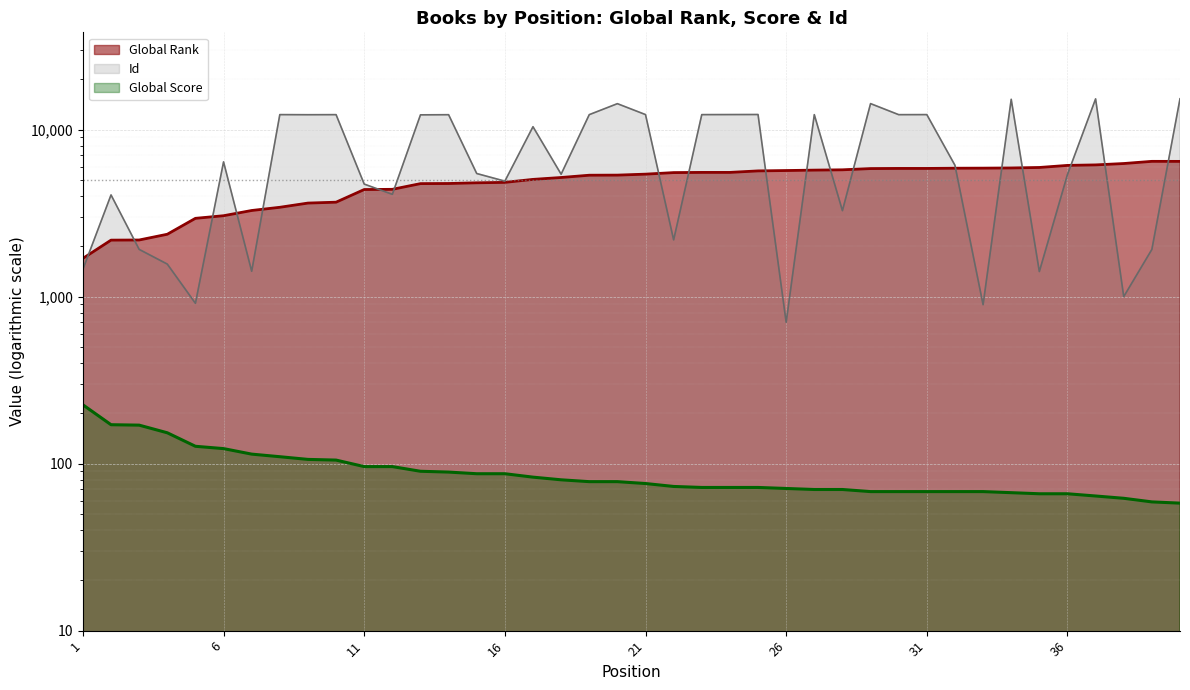

Does the chart display data point markers on the line(s)?

No